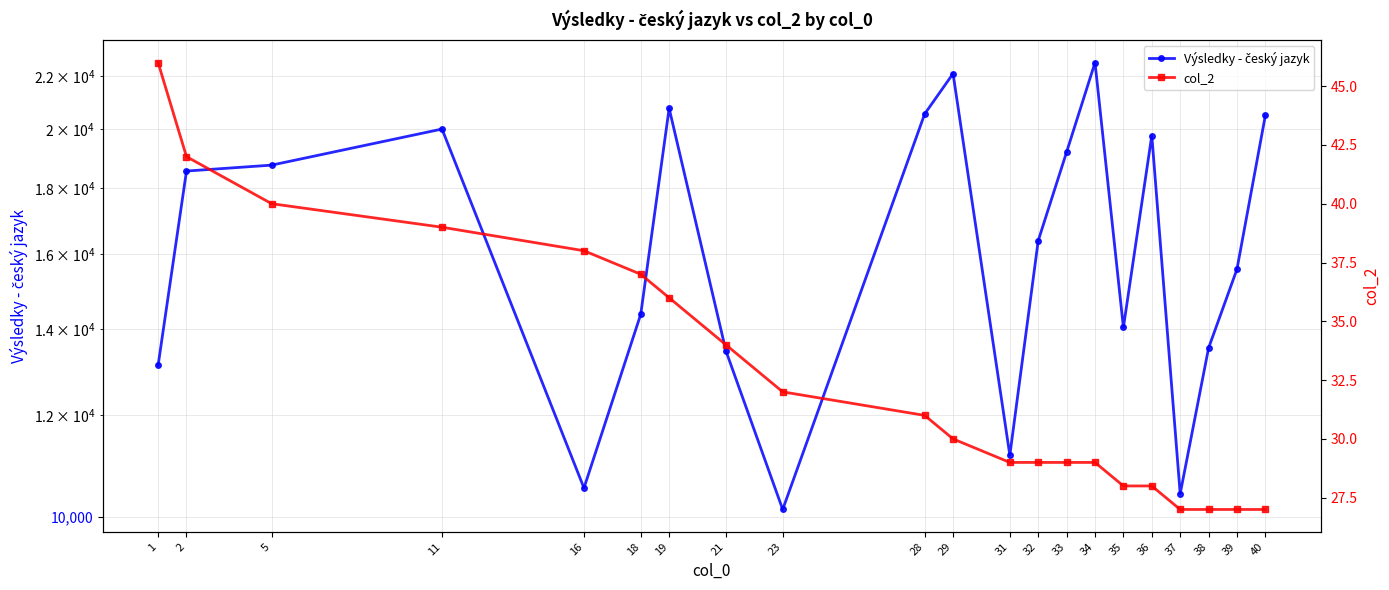

What is the average value of the col_2 series?

33